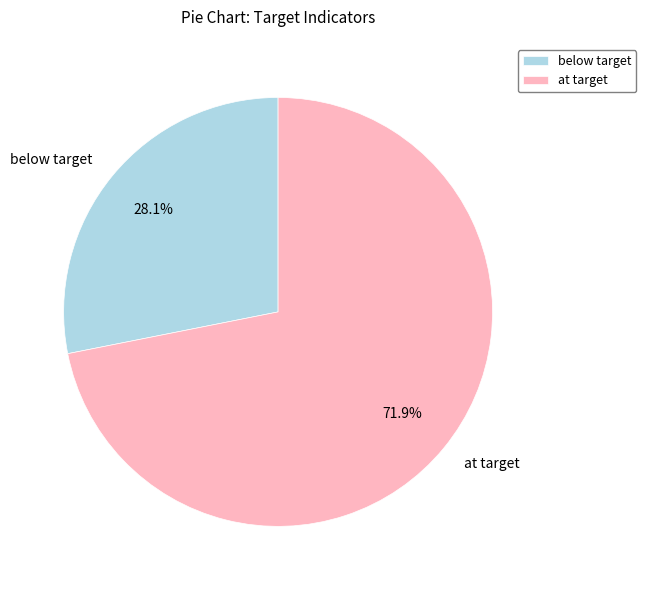

To the nearest percent, what is the average slice percentage?

50%